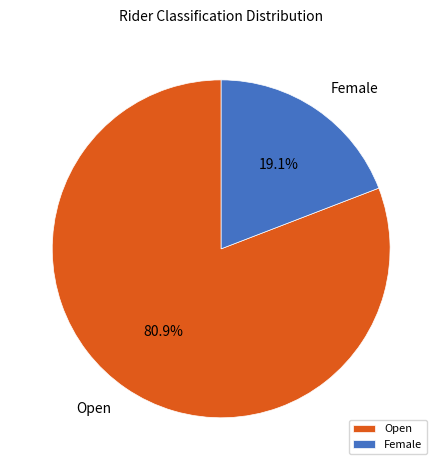

What percentage is the Open slice, to the nearest percent?

81%